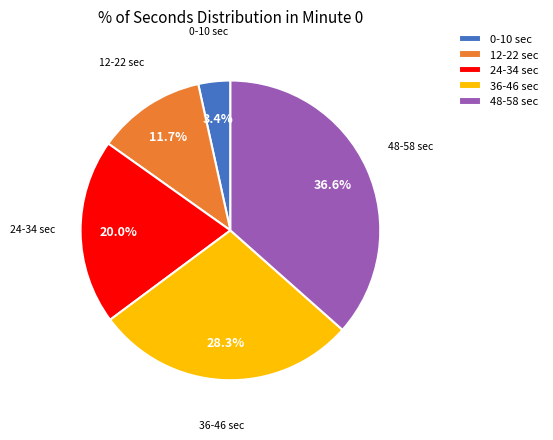

What is the ratio of the value at 48-58 sec to the value at 36-46 sec?

1.3